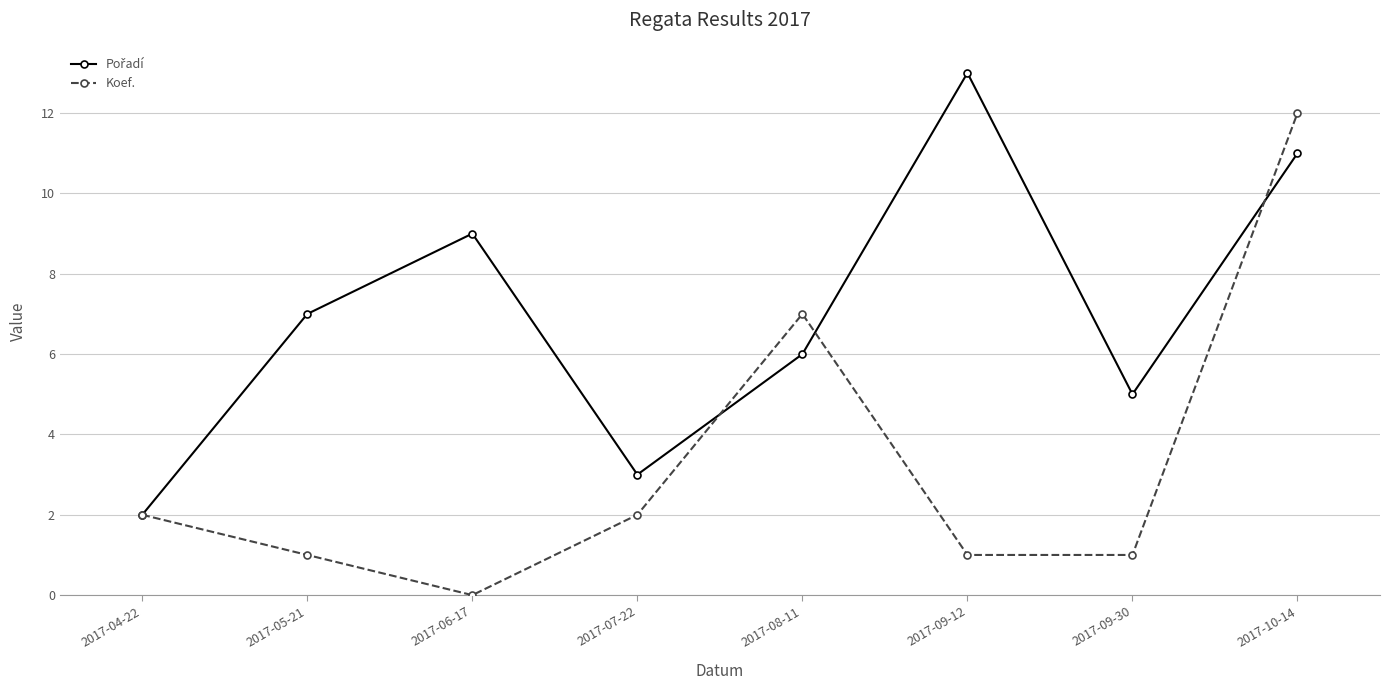

Which series has the largest range (max minus min)?

Koef.